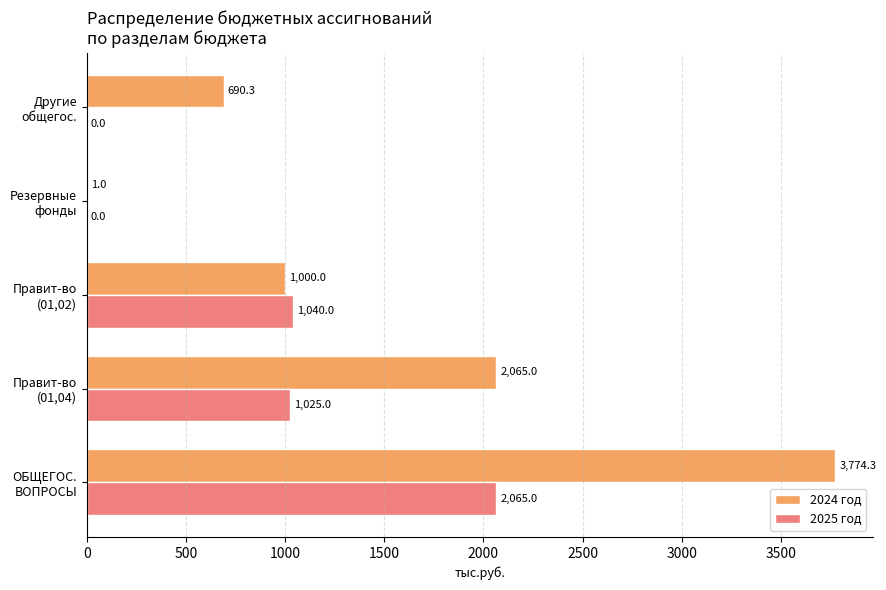

Which series has the largest total across all categories?

2024 год